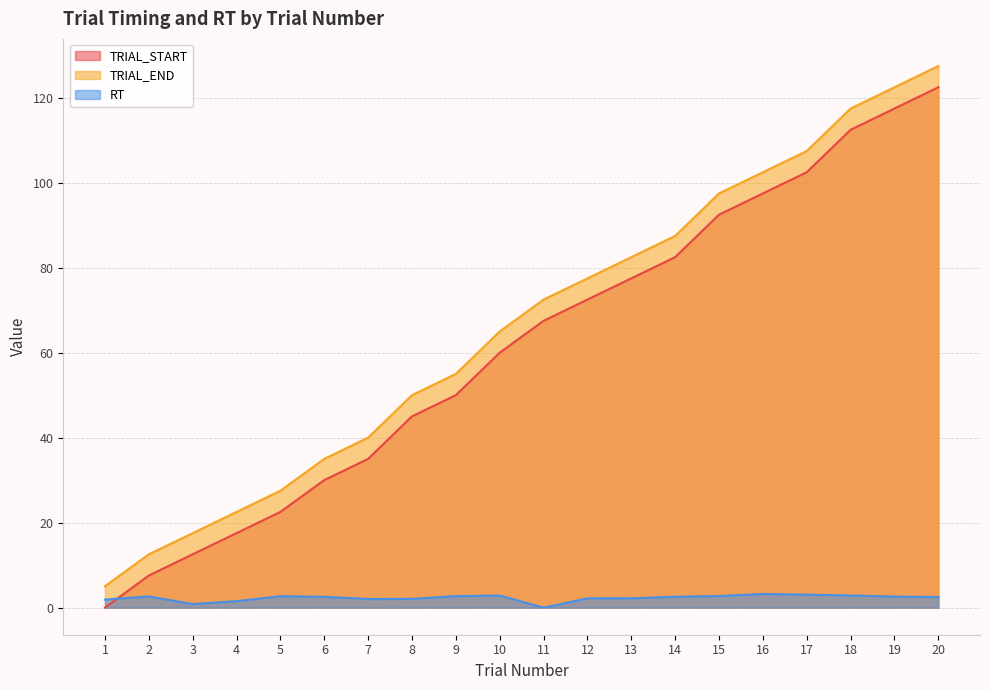

True or false: TRIAL_END and RT intersect in this chart.

False